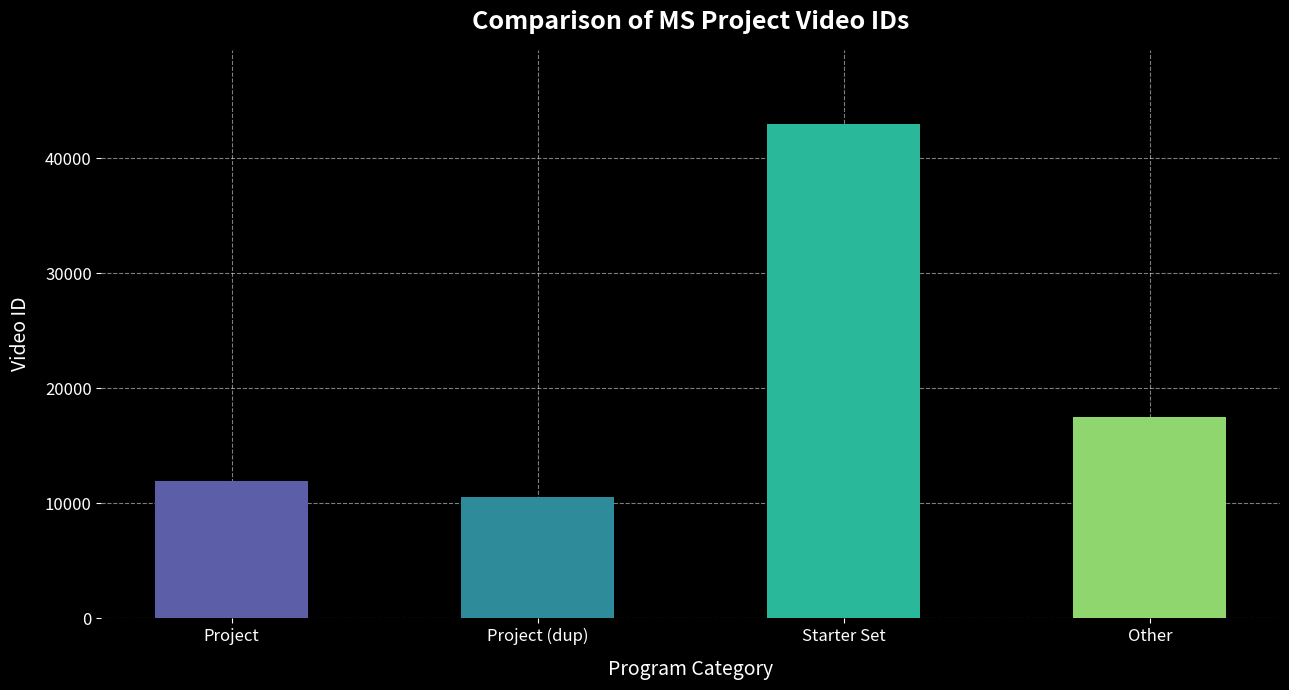

What is the maximum value shown in the chart?

43000